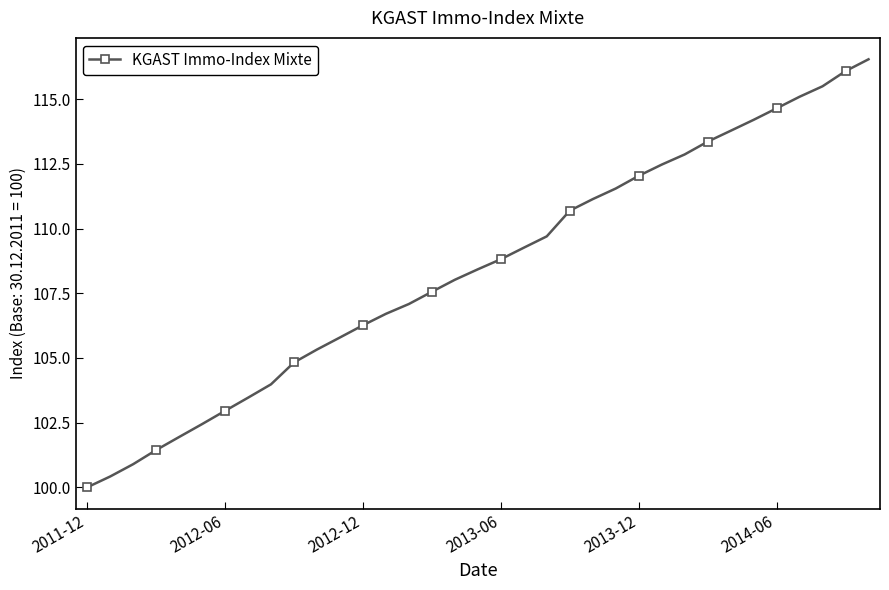

What is the minimum value shown in the chart?

100.0